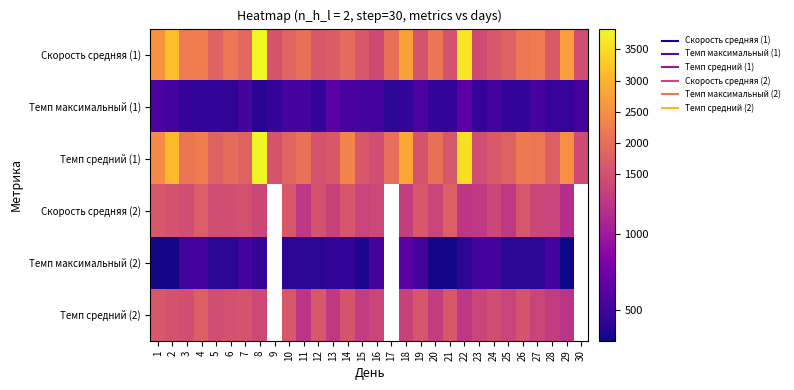

What is the average value of the Скорость средняя (1) series?

2071.1